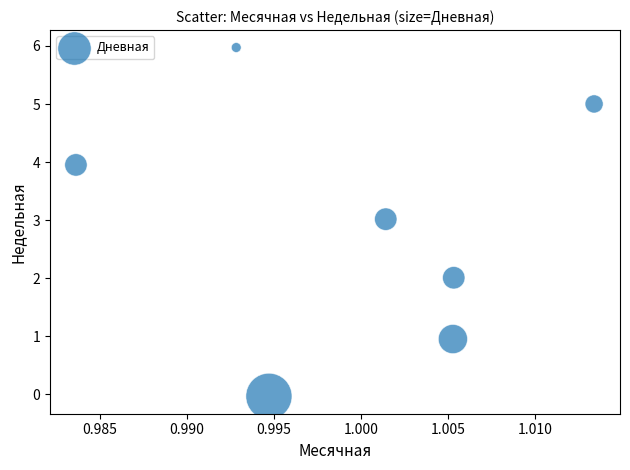

What is the range of Y values (max minus min)?

6.0